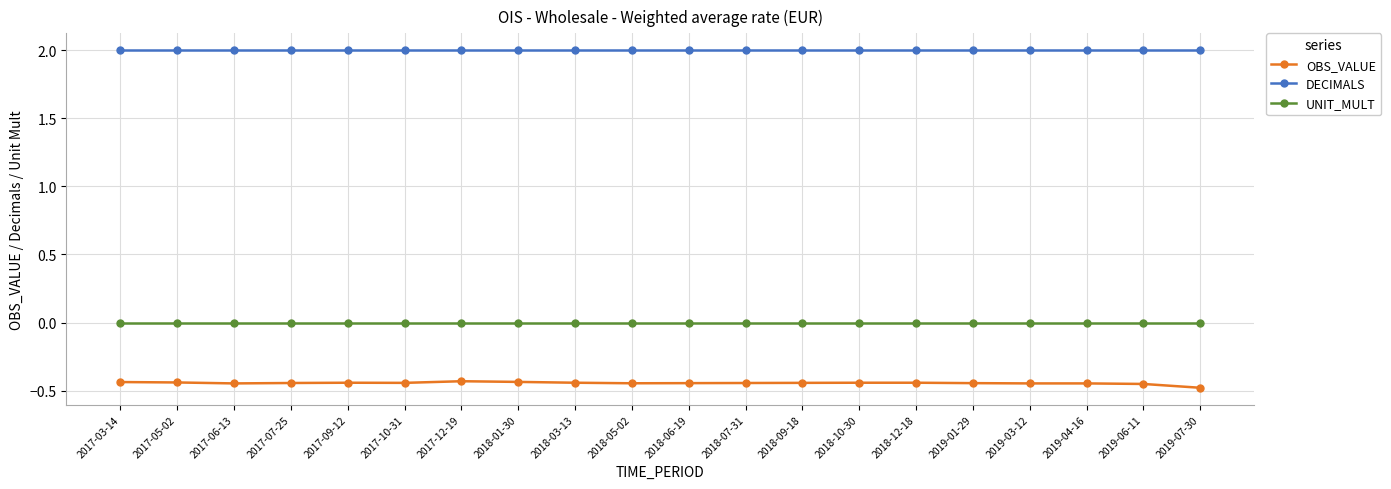

What is the maximum value shown in the chart?

2.0